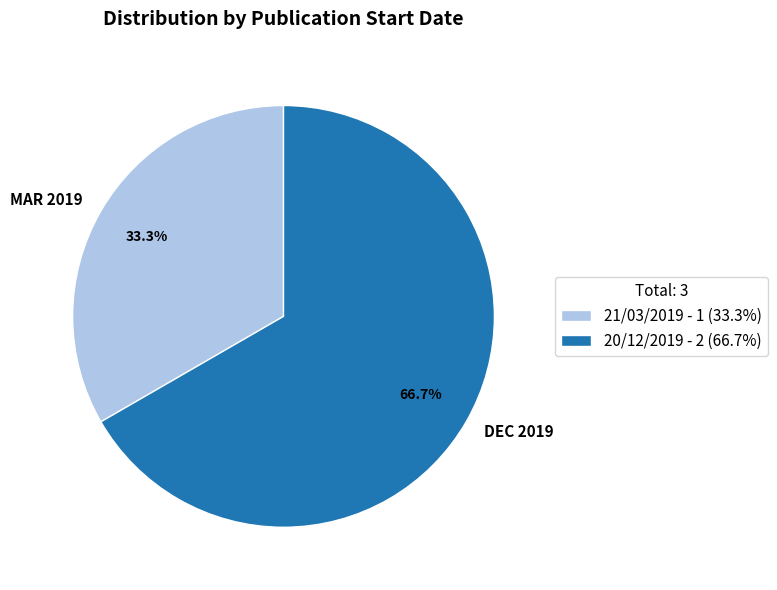

How many segments does this pie chart have?

2